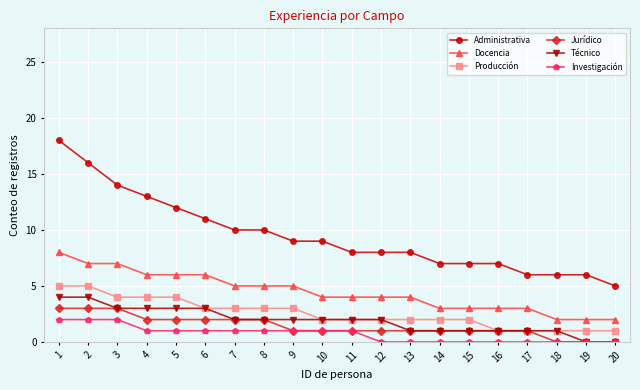

Which series has the largest total across all categories?

Administrativa